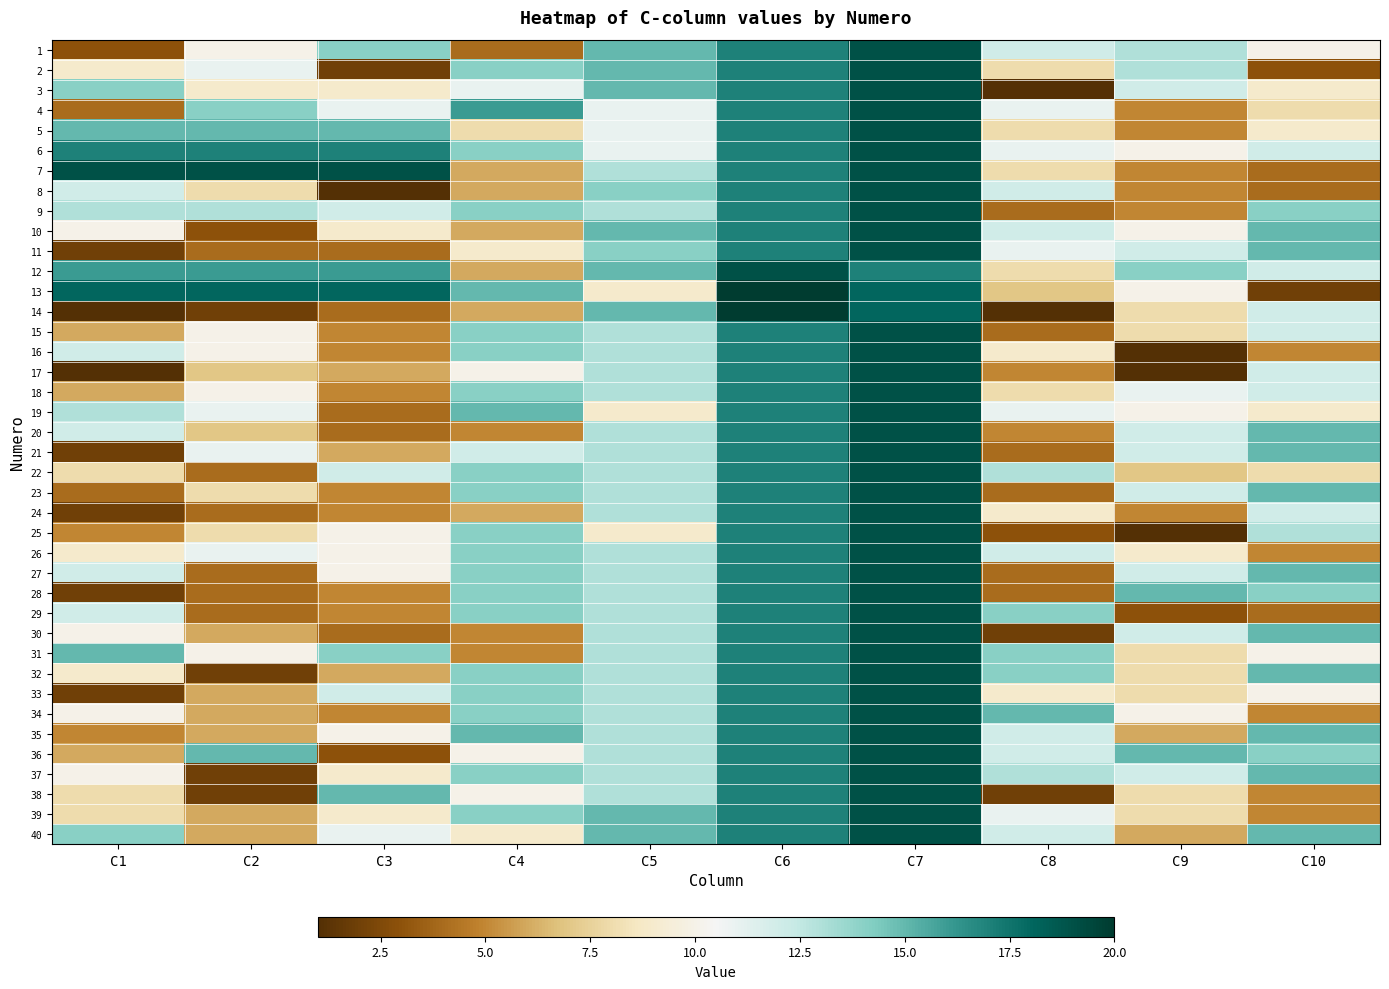

At which category is the sum across all series the highest?

C7